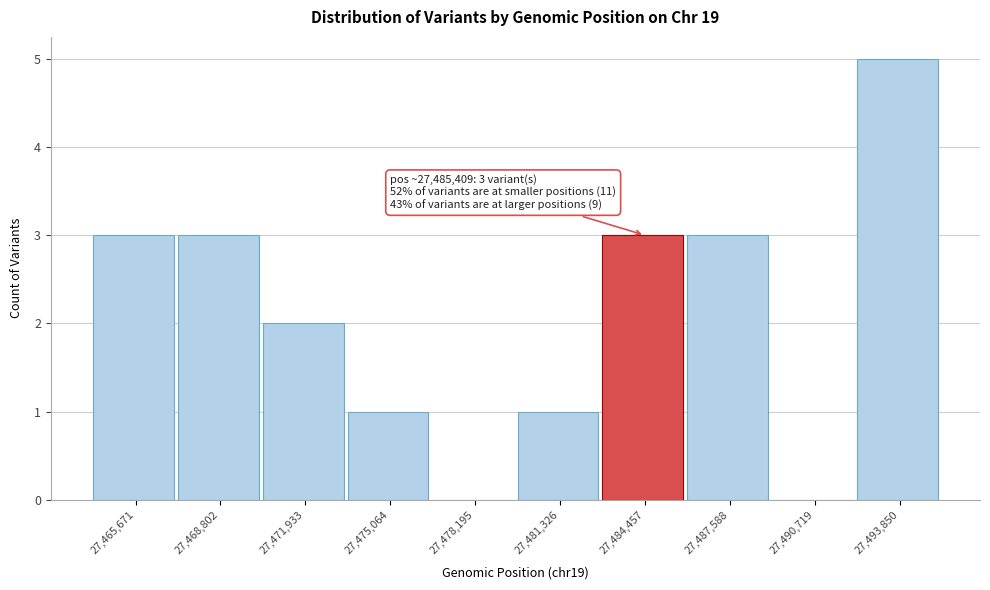

Reading right to left, transcribe all the data shown in this chart.

27,493,850=5	27,490,719=0	27,487,588=3	27,484,457=3	27,481,326=1	27,478,195=0	27,475,064=1	27,471,933=2	27,468,802=3	27,465,671=3